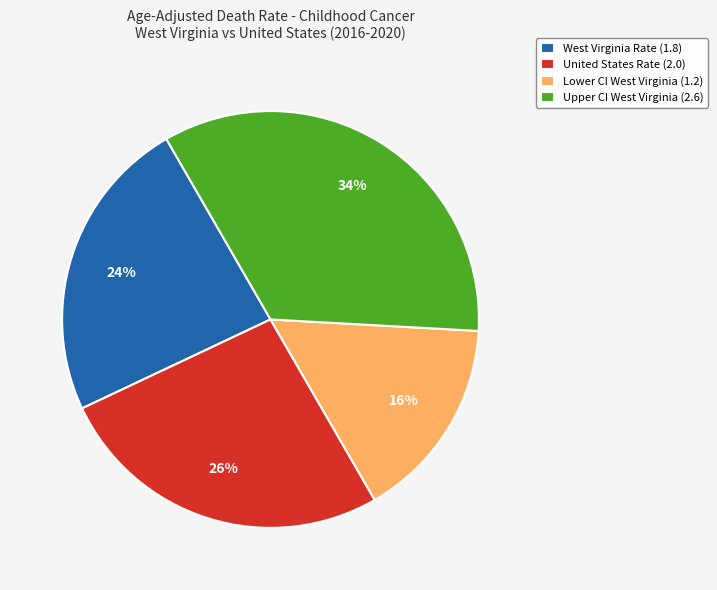

What is the ratio of the value at Lower CI West Virginia (1.2) to the value at West Virginia Rate (1.8)?

0.7